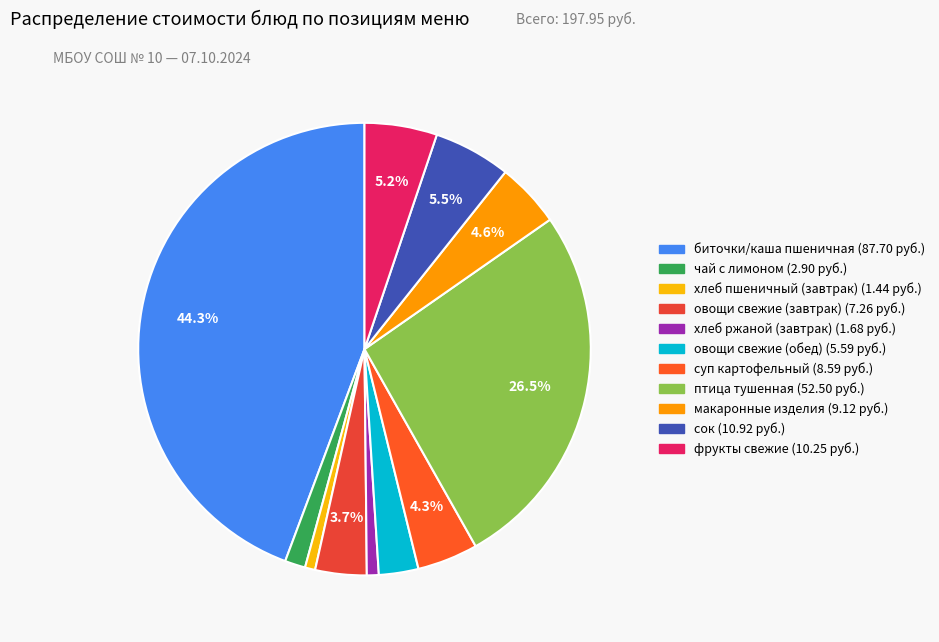

Which category has the biggest portion of the pie?

биточки/каша пшеничная